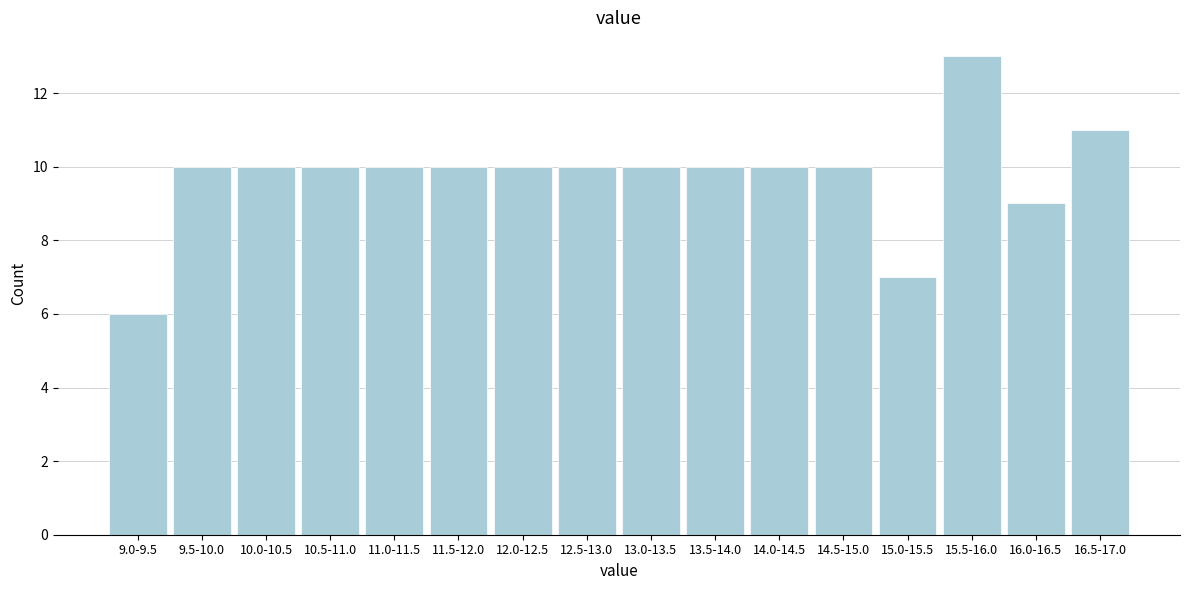

Reading left to right, what are all the values shown in this chart?

6	10	10	10	10	10	10	10	10	10	10	10	7	13	9	11